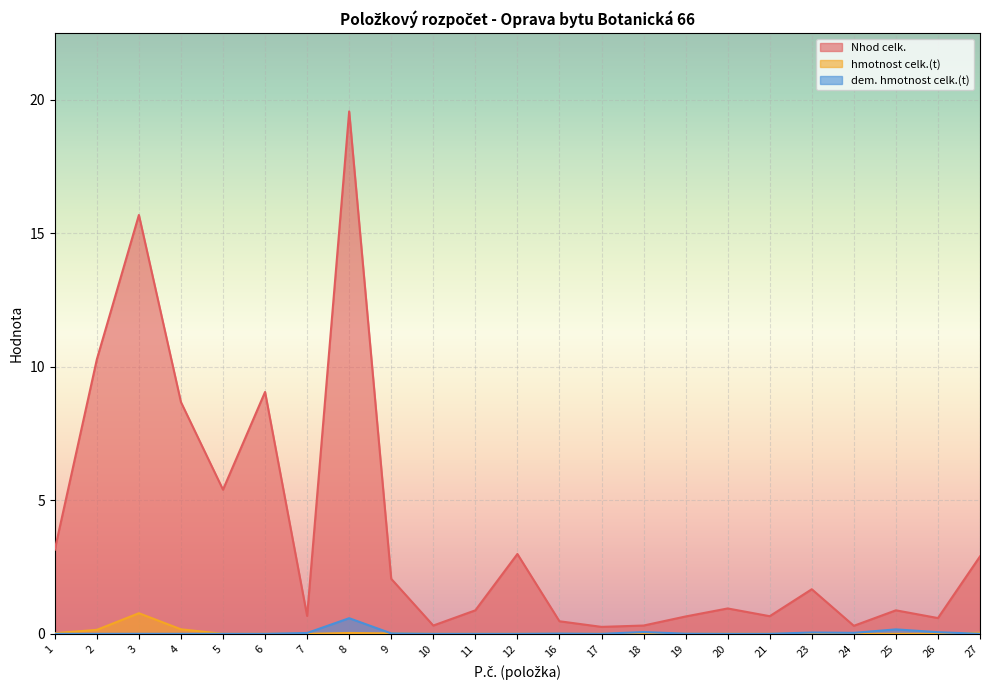

Does the chart display data point markers on the line(s)?

No